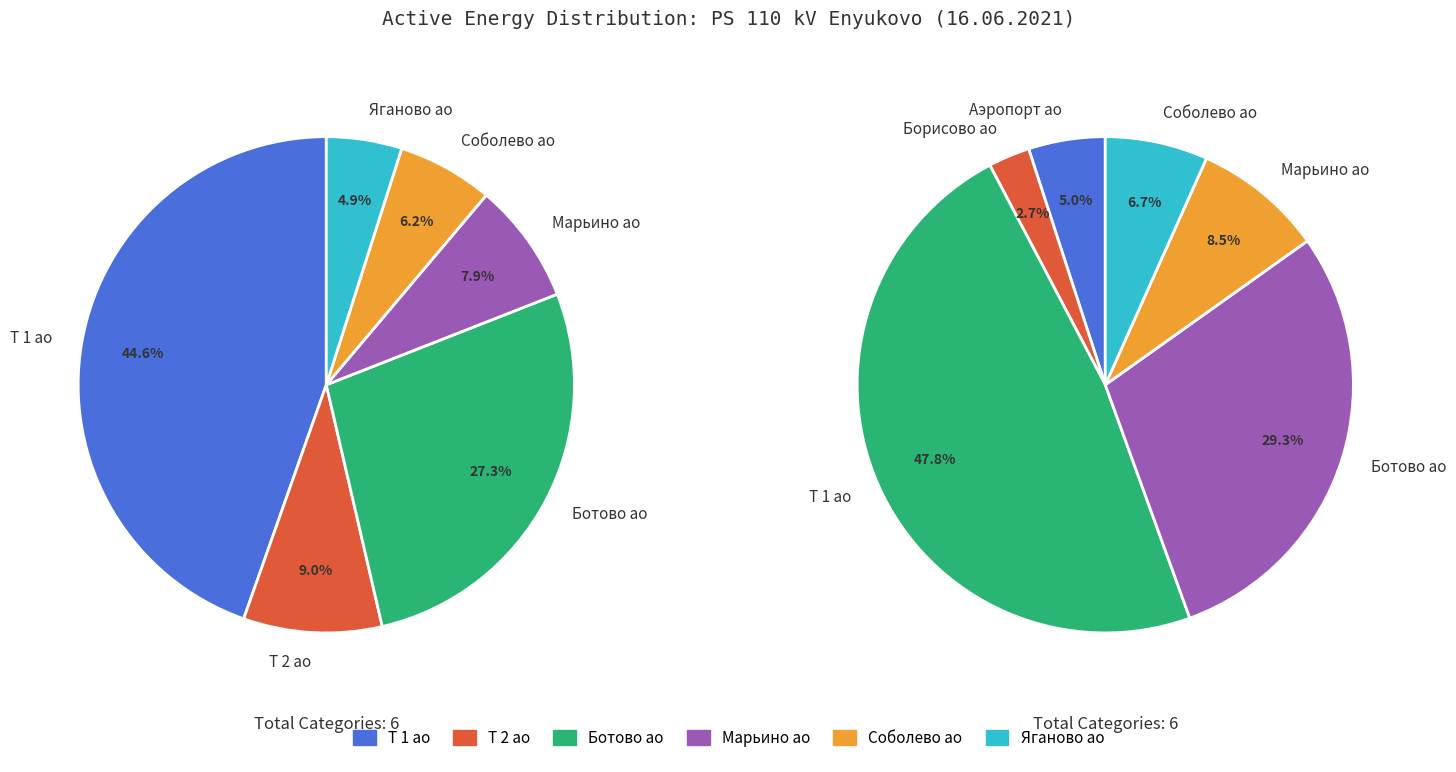

Is 10 Енюково Т 1 ао RS the majority of the pie?

No